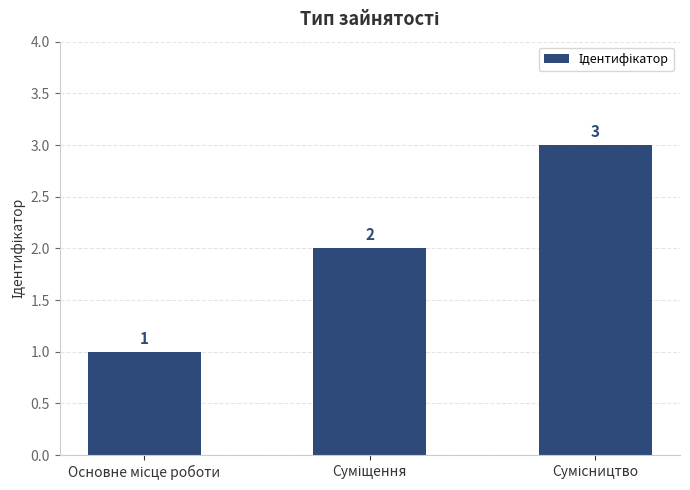

Count the values in the range 1 to 3.

3